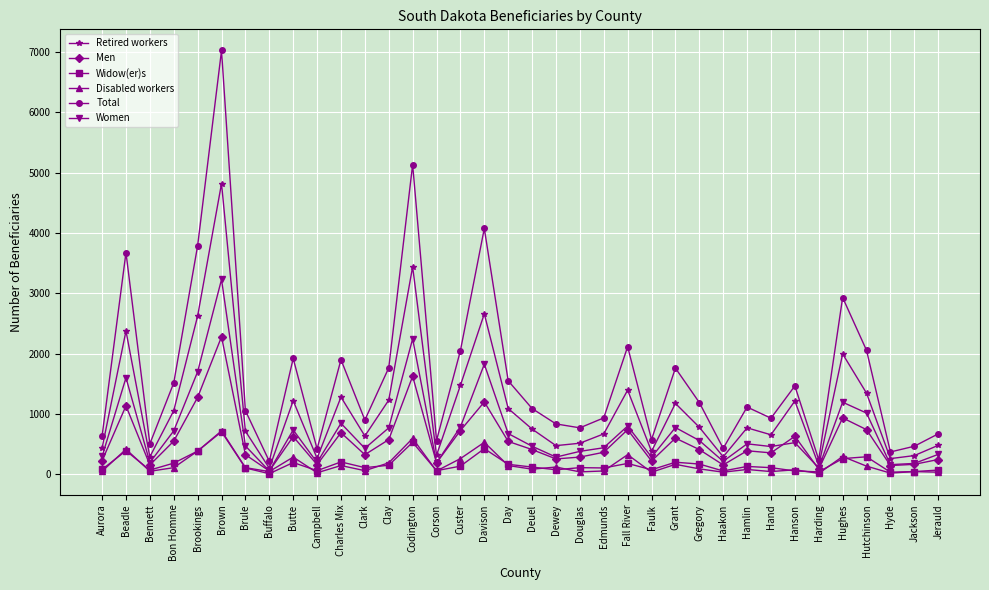

Which category has the highest value across all series?

Brown